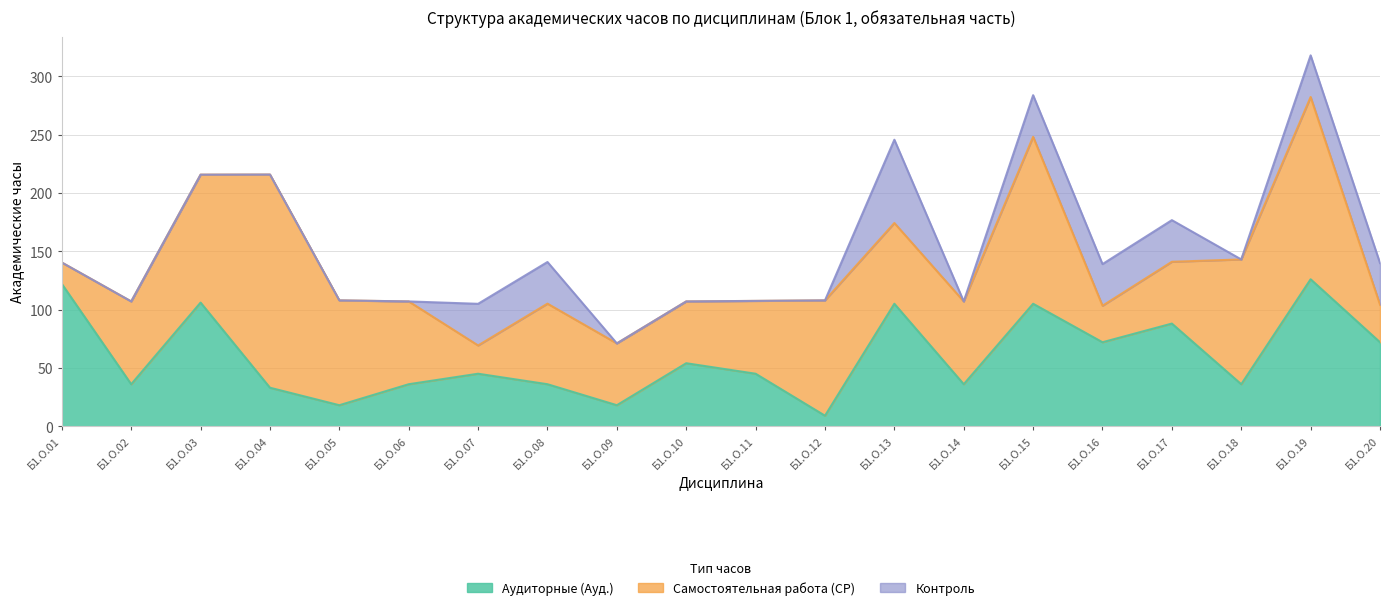

Which series has the largest range (max minus min)?

Самостоятельная работа (СР)